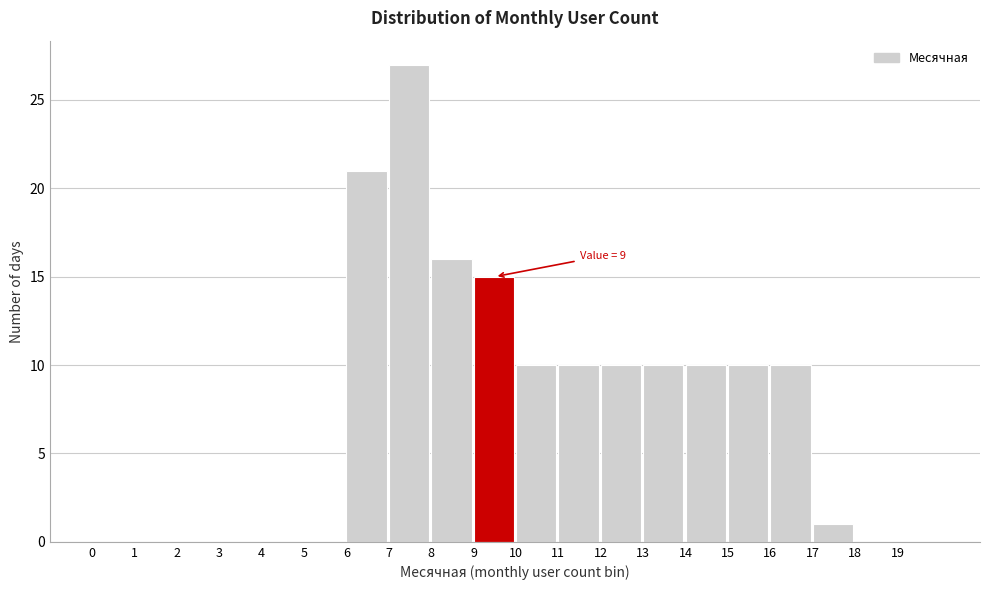

Over which range of the x-axis is the bar tallest?

7 to 8